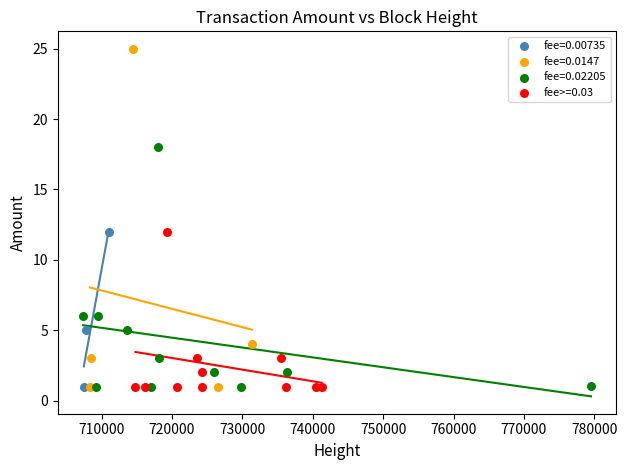

Which series has the largest Y range (max minus min)?

fee=0.0147